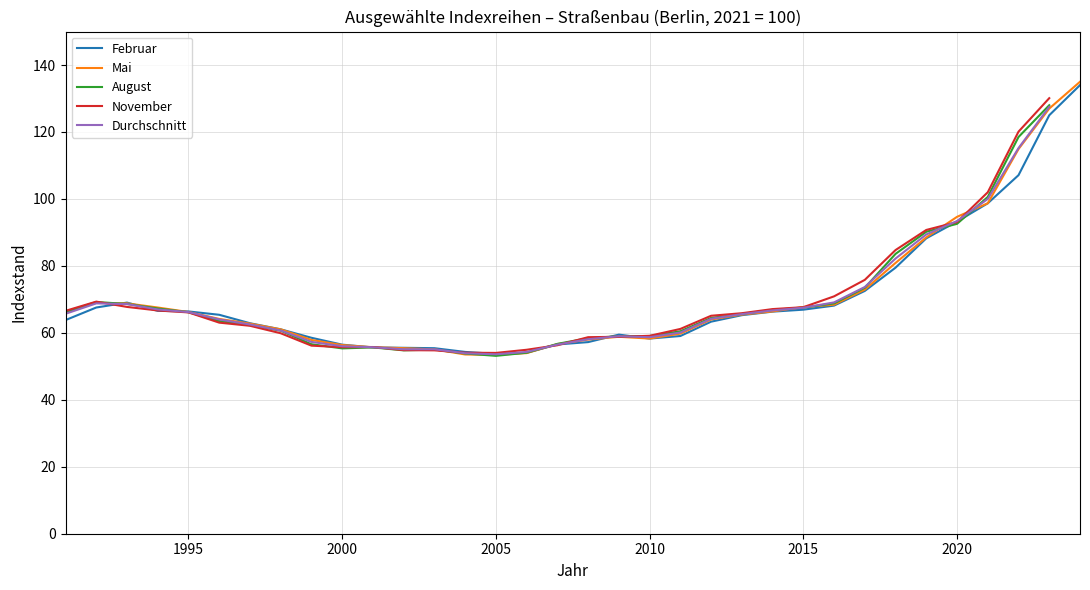

What is the difference between the second highest and minimum values in the Durchschnitt series?

61.6